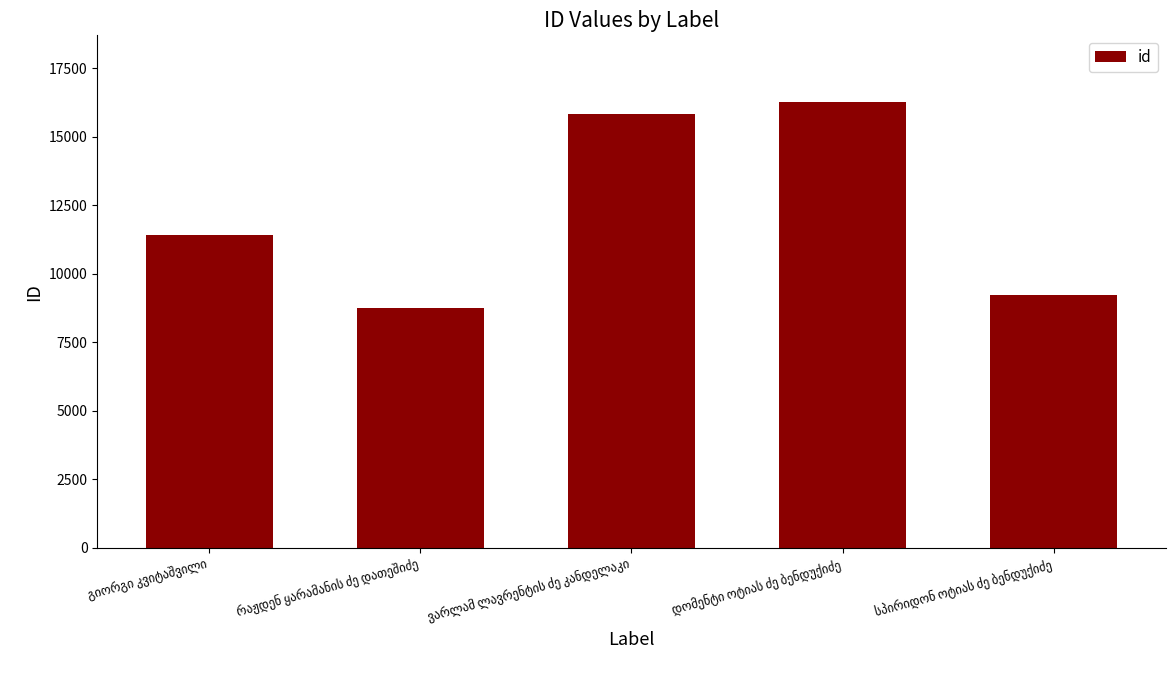

How many distinct data groups are displayed?

1